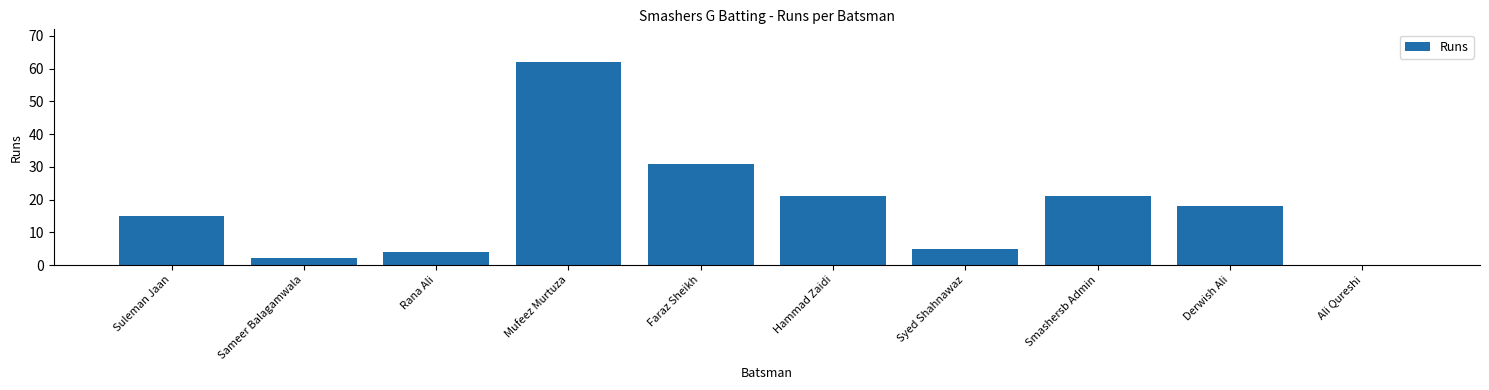

At which label is the value closest to 31?

Faraz Sheikh